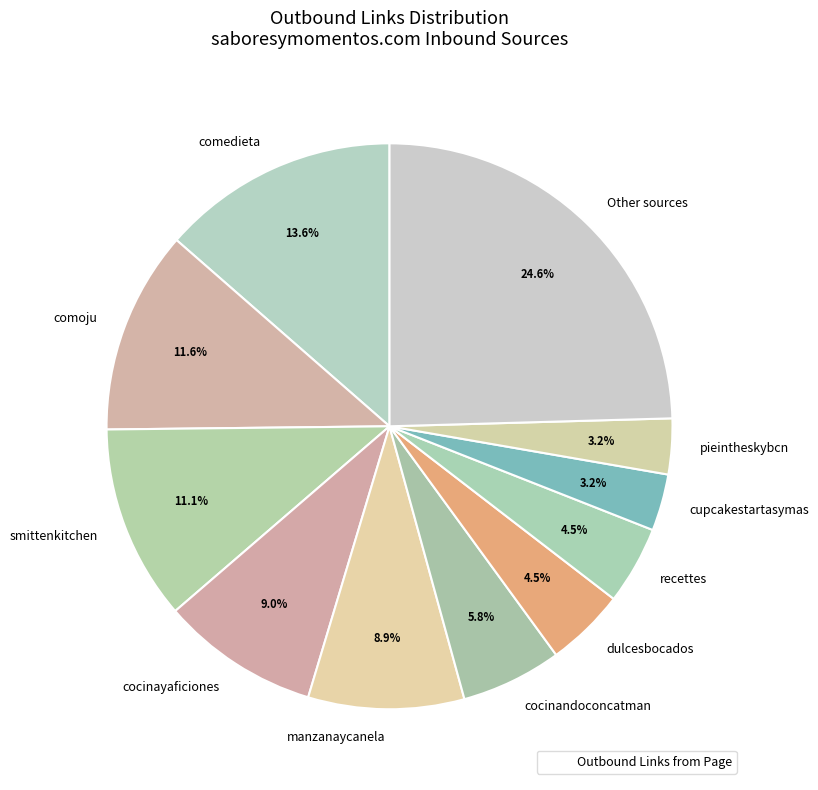

Combined, do dulcesbocados and comedieta account for over 50%?

No